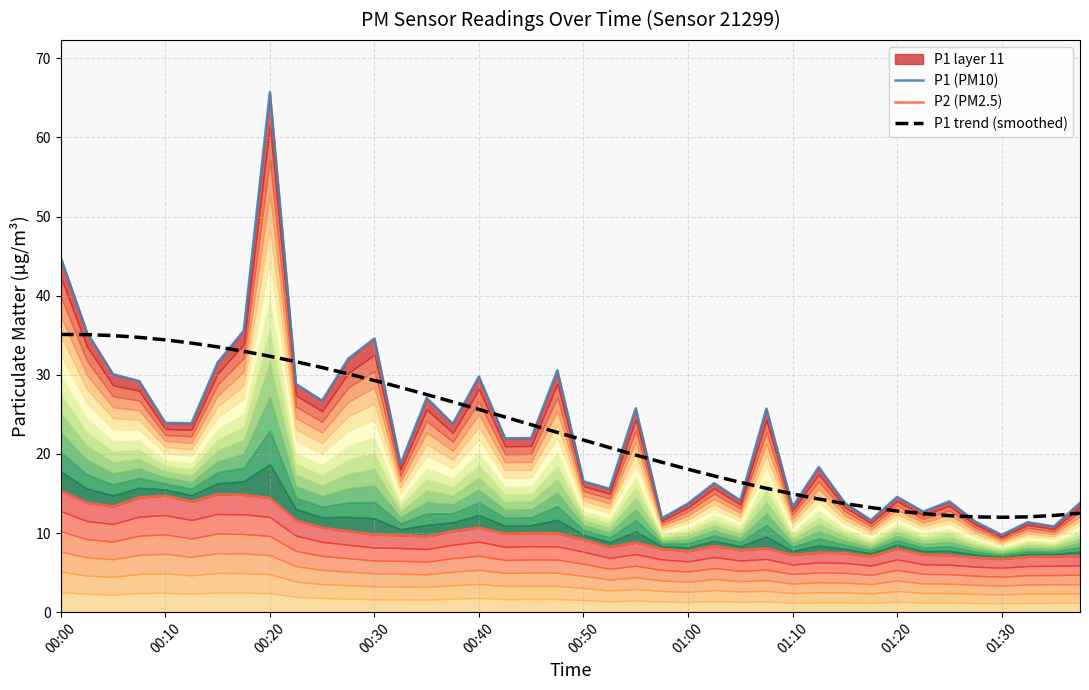

Which series has the largest range (max minus min)?

P1 (PM10)